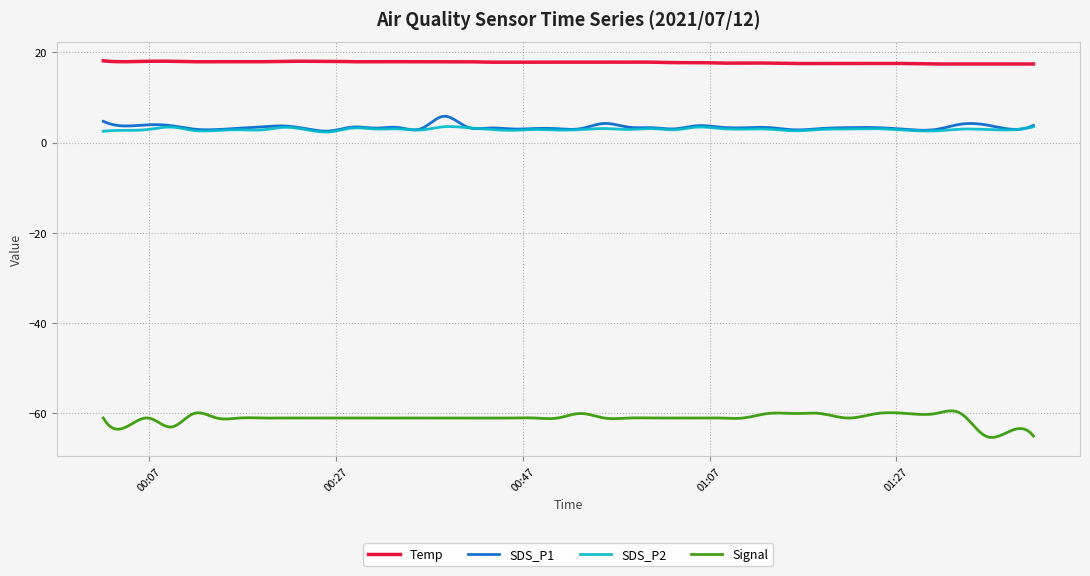

True or false: SDS_P2 and Temp cross at least once.

False